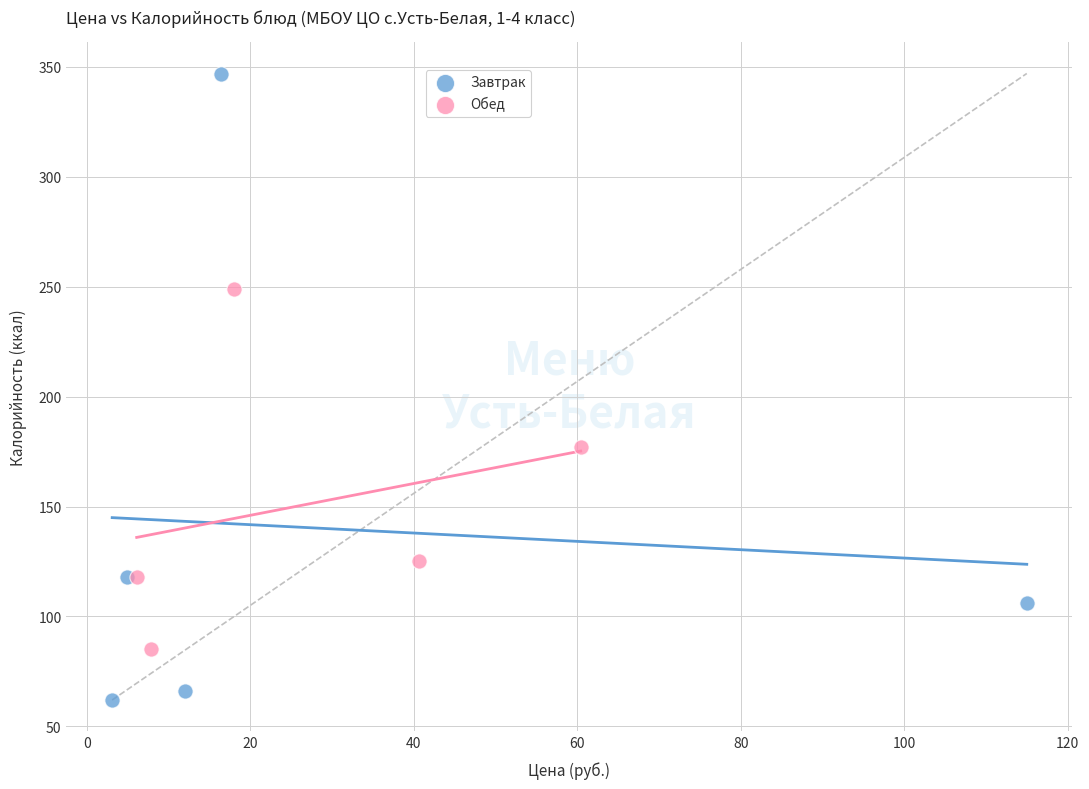

Which series contains the highest Y value?

Завтрак